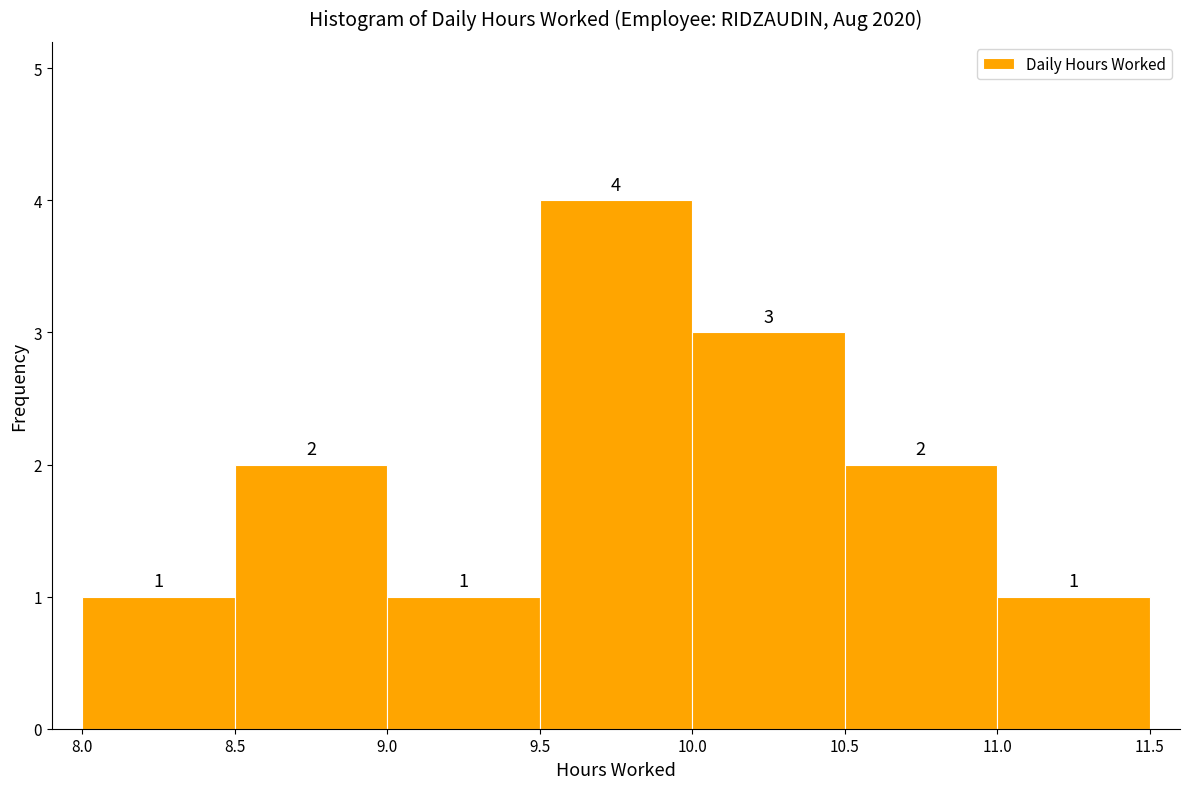

Over which range of the x-axis is the bar tallest?

9.5 to 10.0